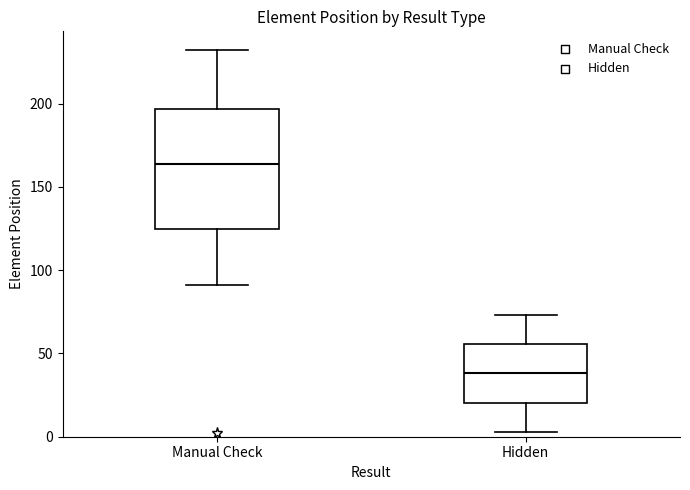

Where does the upper whisker of the box for Manual Check end on the y-axis? The values are not printed on the chart, so give them approximately, as read against the axis.

230